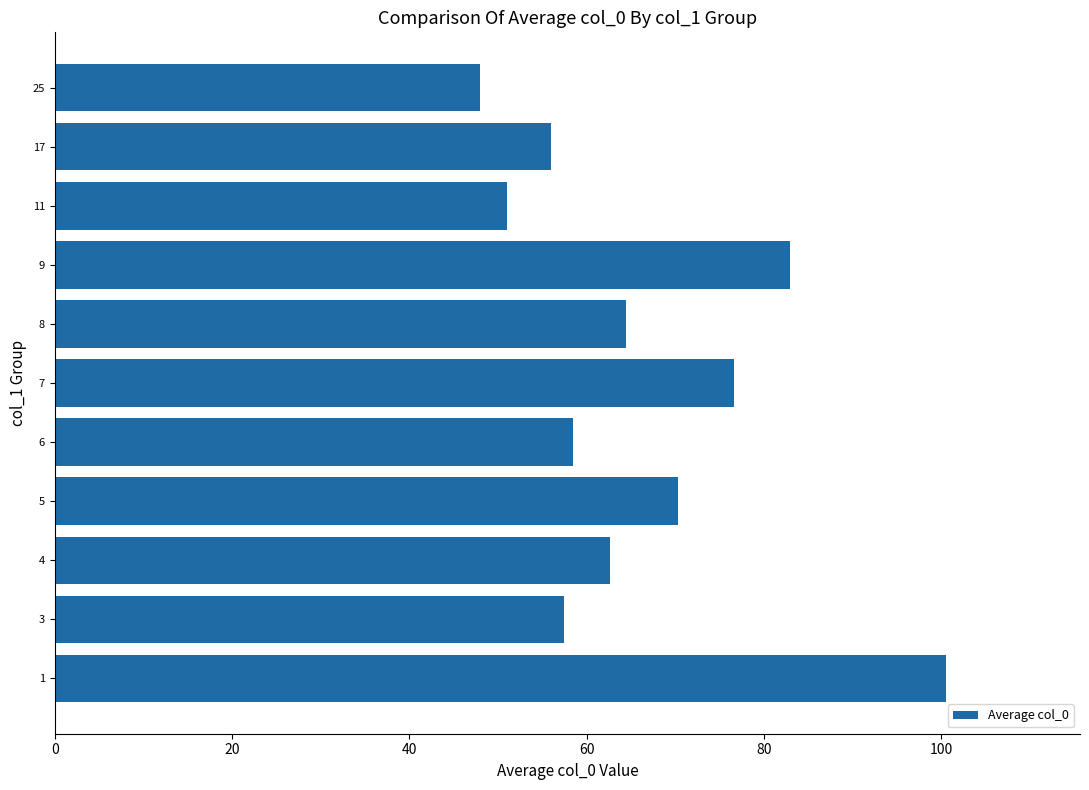

Rank the categories by value from highest to lowest.

1, 9, 7, 5, 8, 4, 6, 3, 17, 11, 25